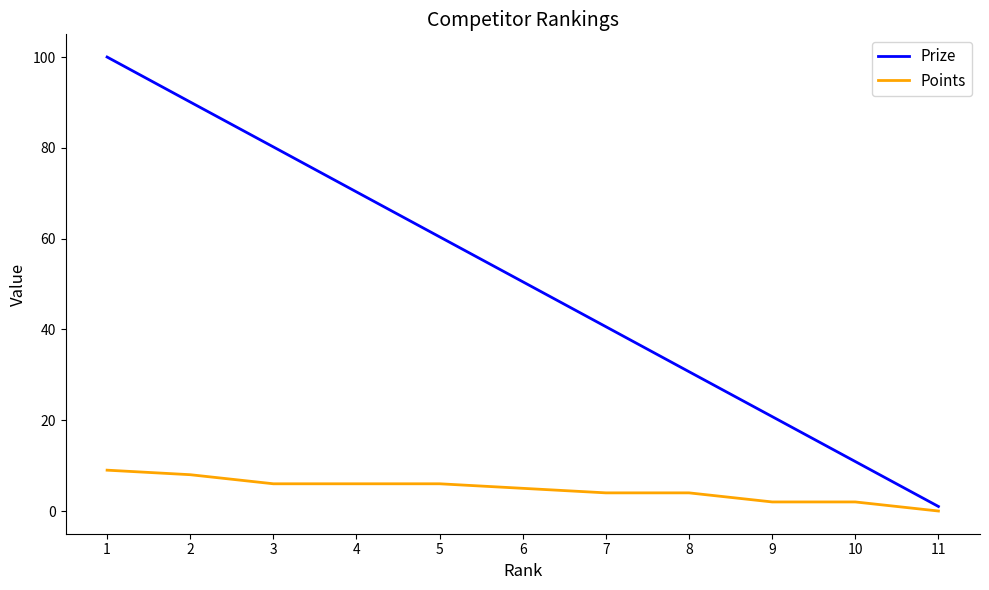

List the series in order of their peak value, highest first.

Prize, Points